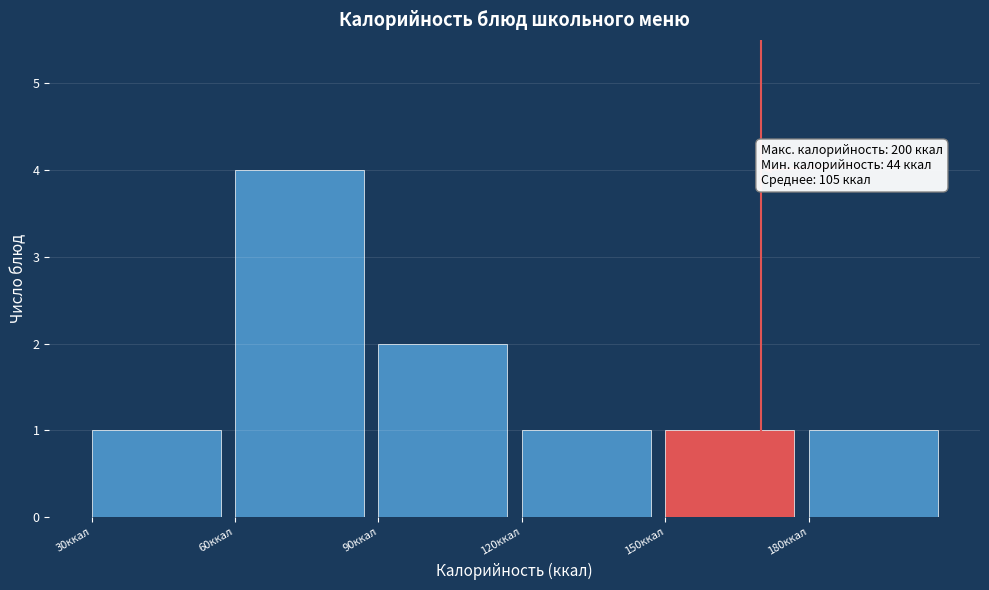

Over which range of the x-axis is the bar tallest?

60 to 90